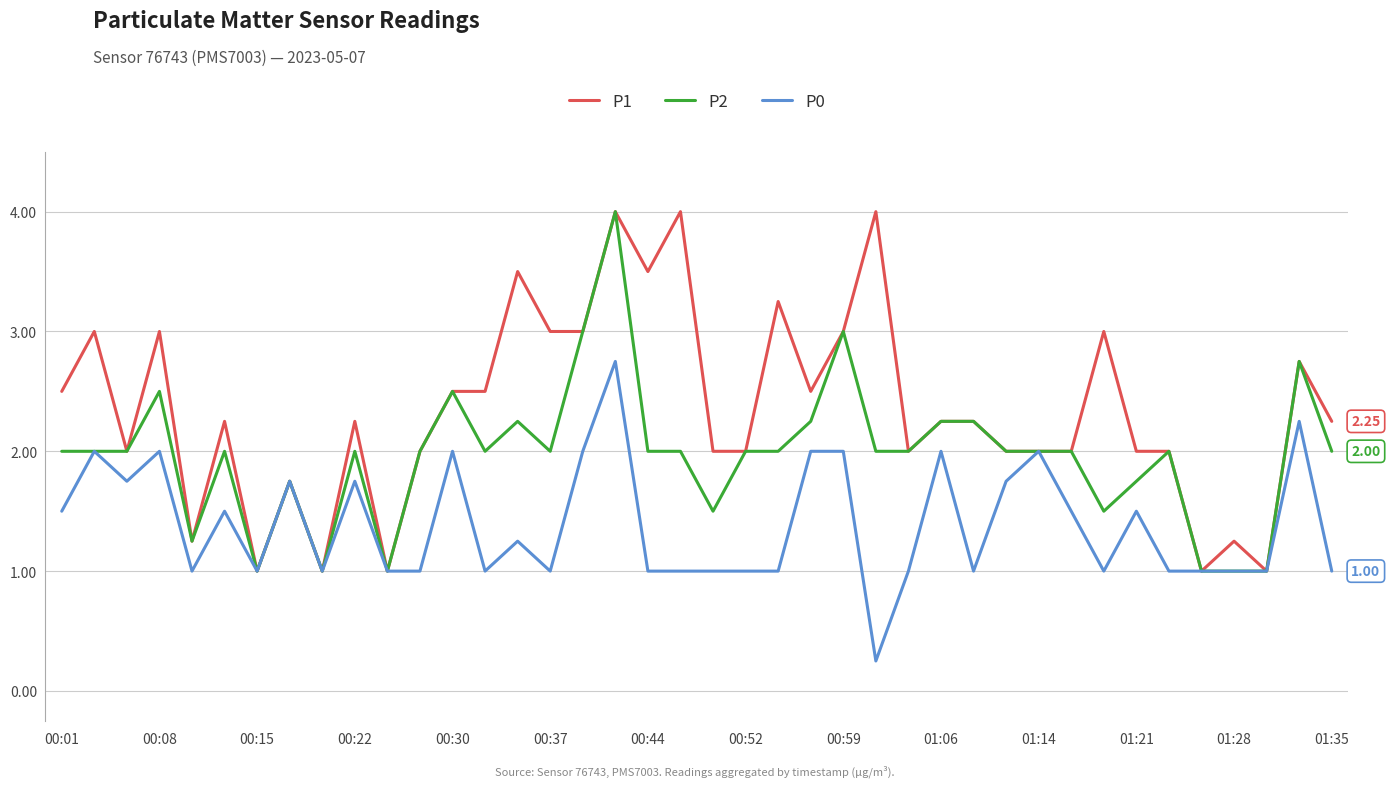

List the series in order of their overall mean, highest first.

P1, P2, P0